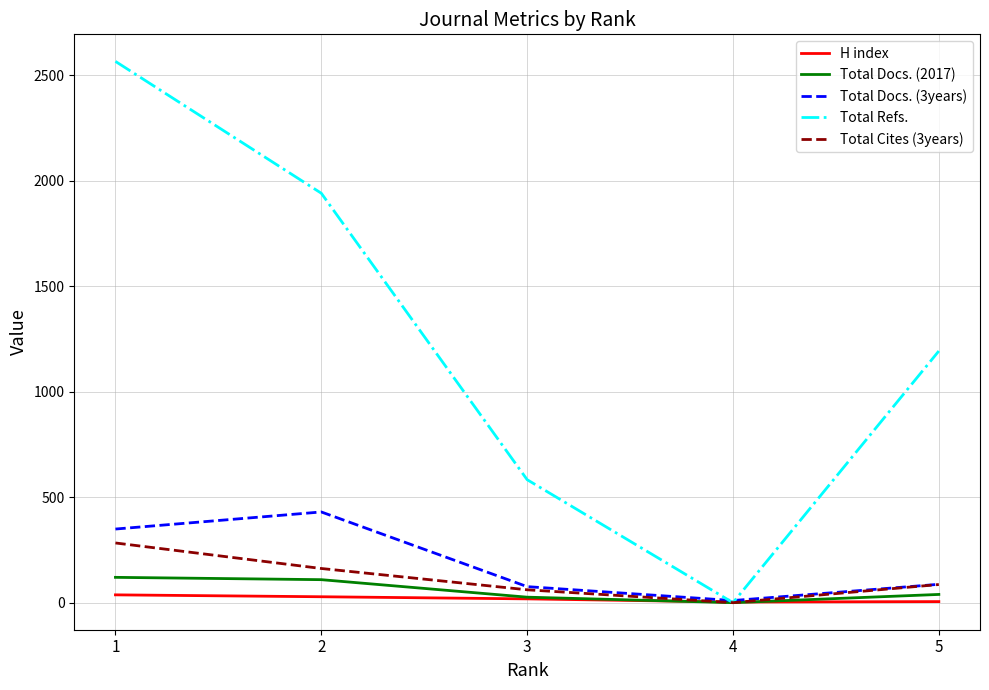

Which series has the largest total across all categories?

Total Refs.